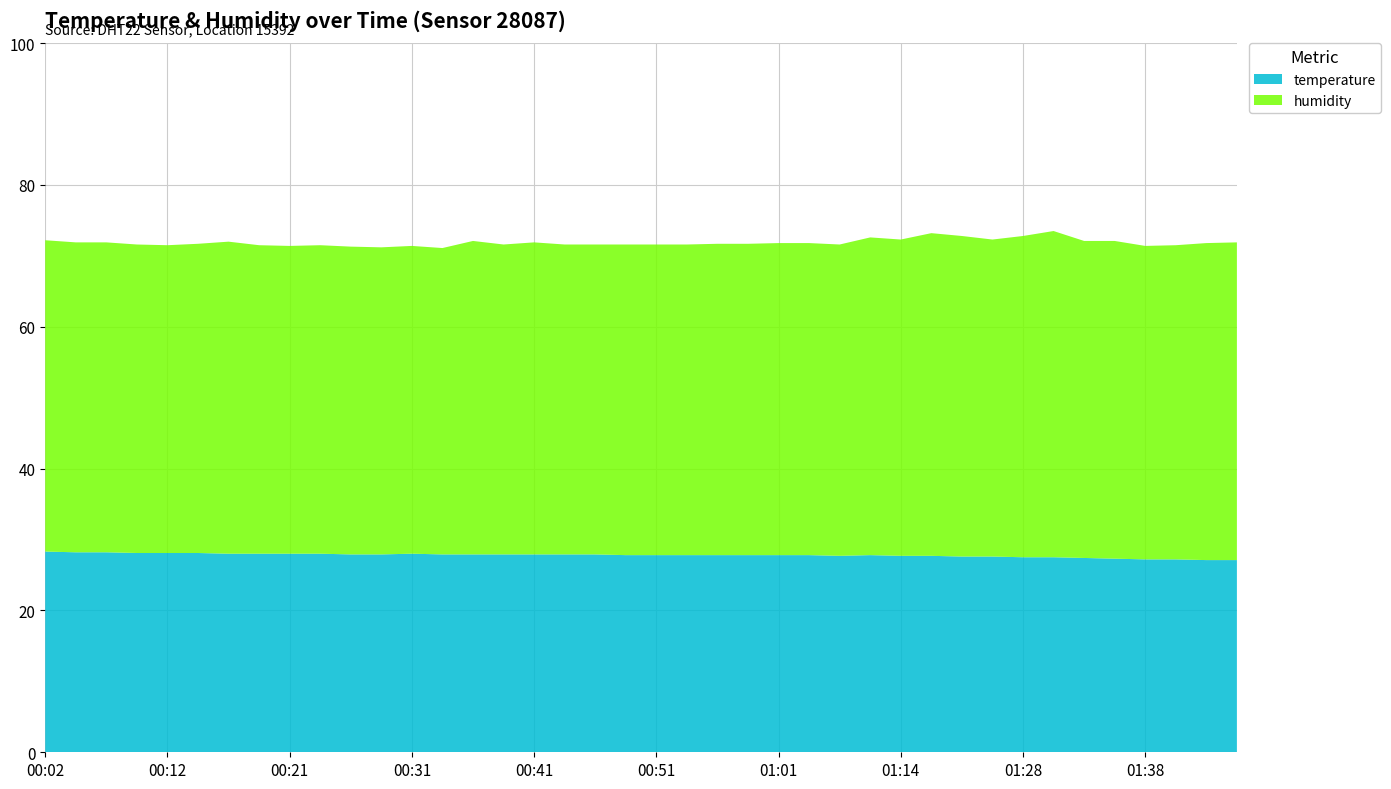

Reading right to left, extract all data points from this chart.

temperature: 27.1	27.1	27.2	27.2	27.3	27.4	27.5	27.5	27.6	27.6	27.7	27.7	27.8	27.7	27.8	27.8	27.8	27.8	27.8	27.8	27.8	27.9	27.9	27.9	27.9	27.9	27.9	28.0	27.9	27.9	28.0	28.0	28.0	28.0	28.1	28.1	28.1	28.2	28.2	28.3
humidity: 44.8	44.7	44.3	44.2	44.8	44.7	46.0	45.3	44.7	45.2	45.5	44.6	44.8	43.9	44.0	44.0	43.9	43.9	43.8	43.8	43.8	43.7	43.7	44.0	43.7	44.2	43.2	43.4	43.3	43.4	43.5	43.4	43.5	44.0	43.6	43.4	43.5	43.7	43.7	43.9